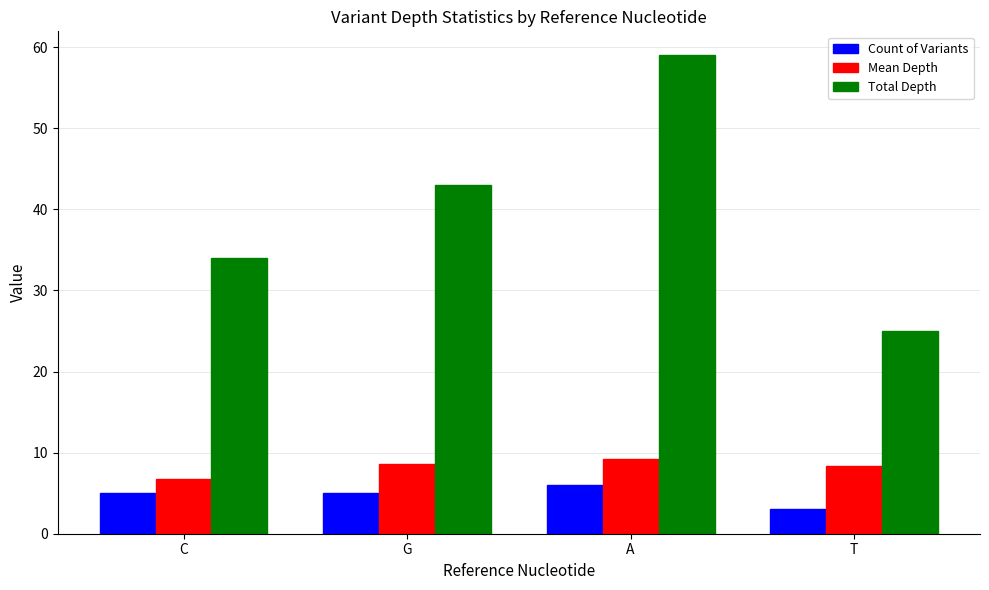

How many groups of bars are there?

4